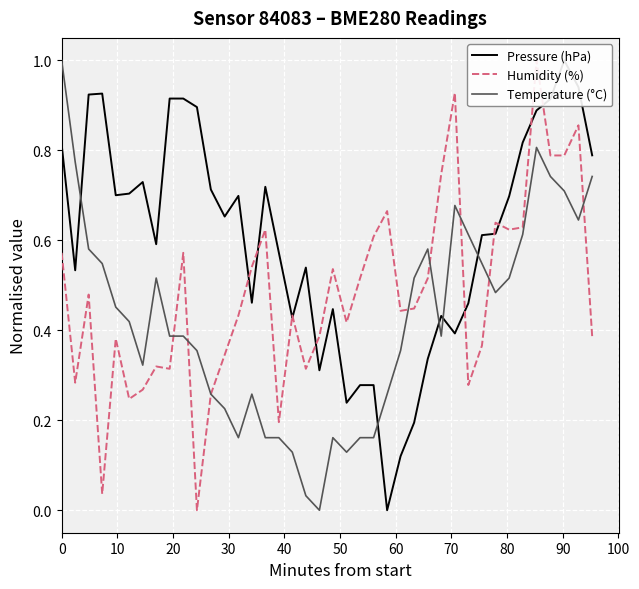

Does the chart display data point markers on the line(s)?

No